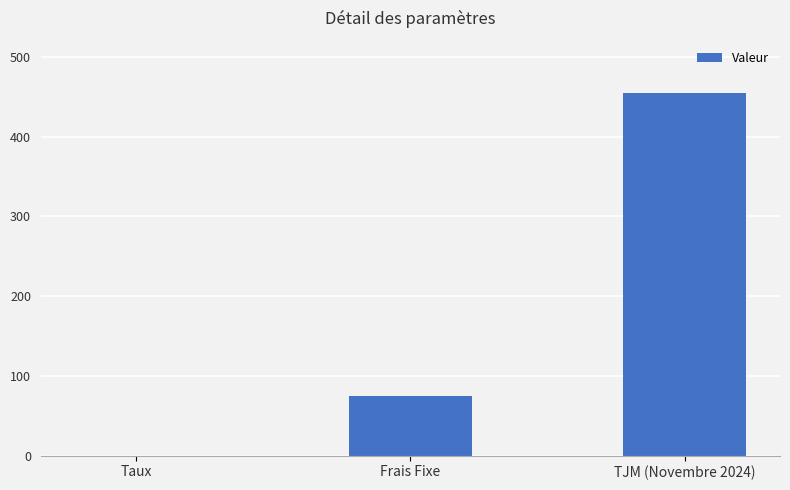

What is the maximum value shown in the chart?

455.0